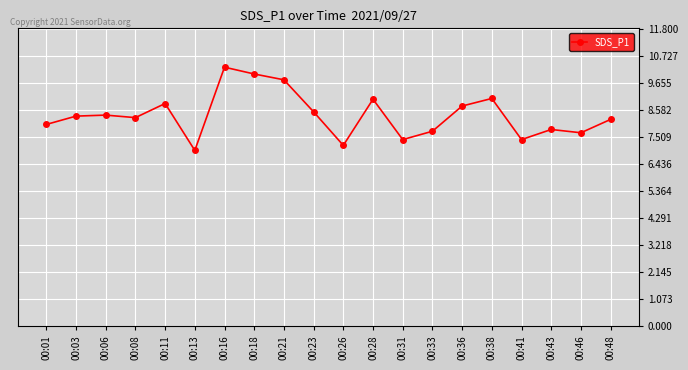

The value at 00:41 is 2.2. True or false?

False